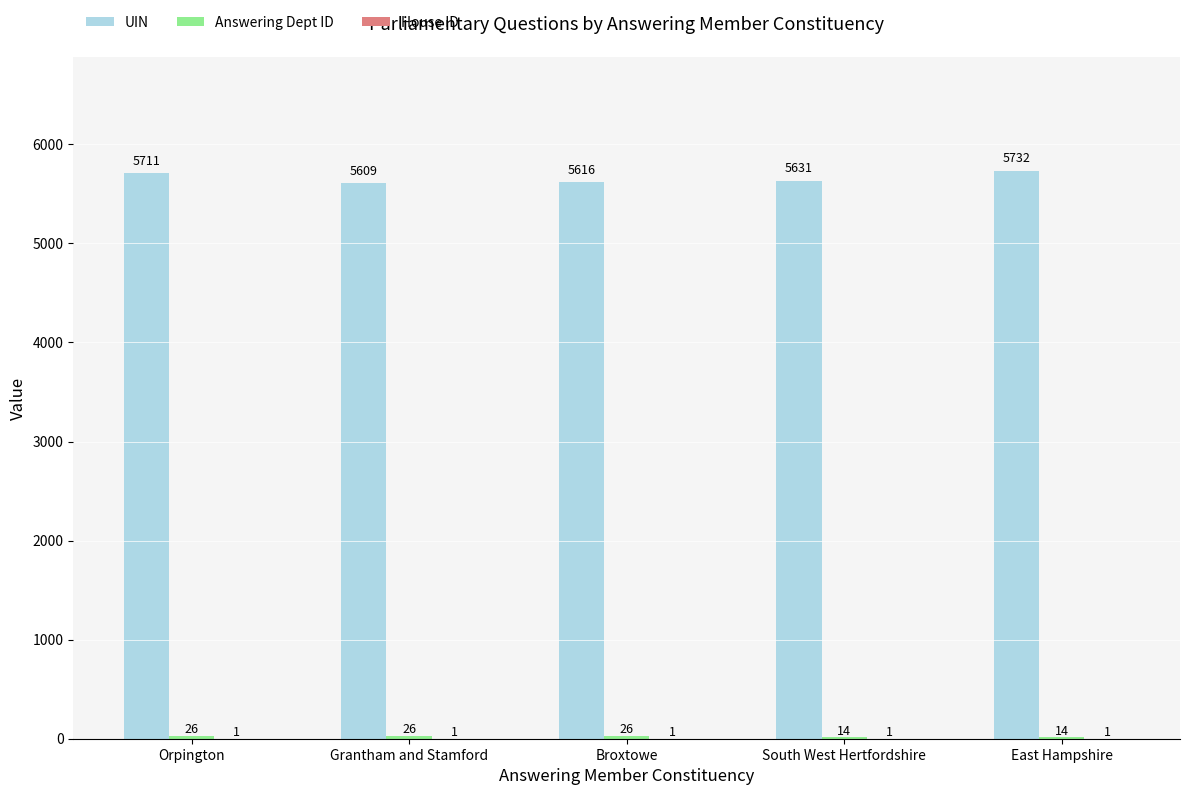

Which series has the largest total across all categories?

UIN